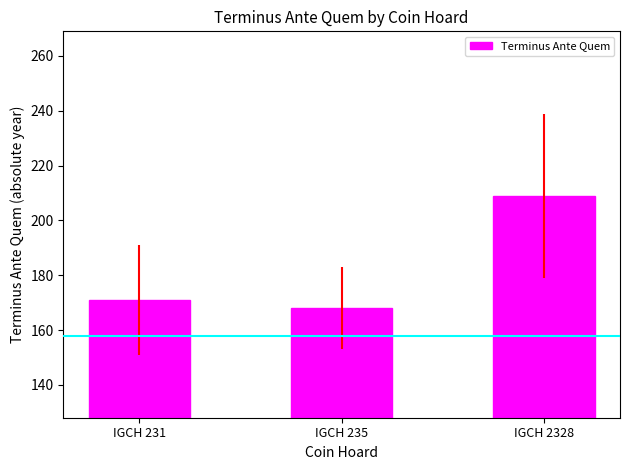

Approximately how many times larger is the value at IGCH 235 compared to IGCH 231?

1.0